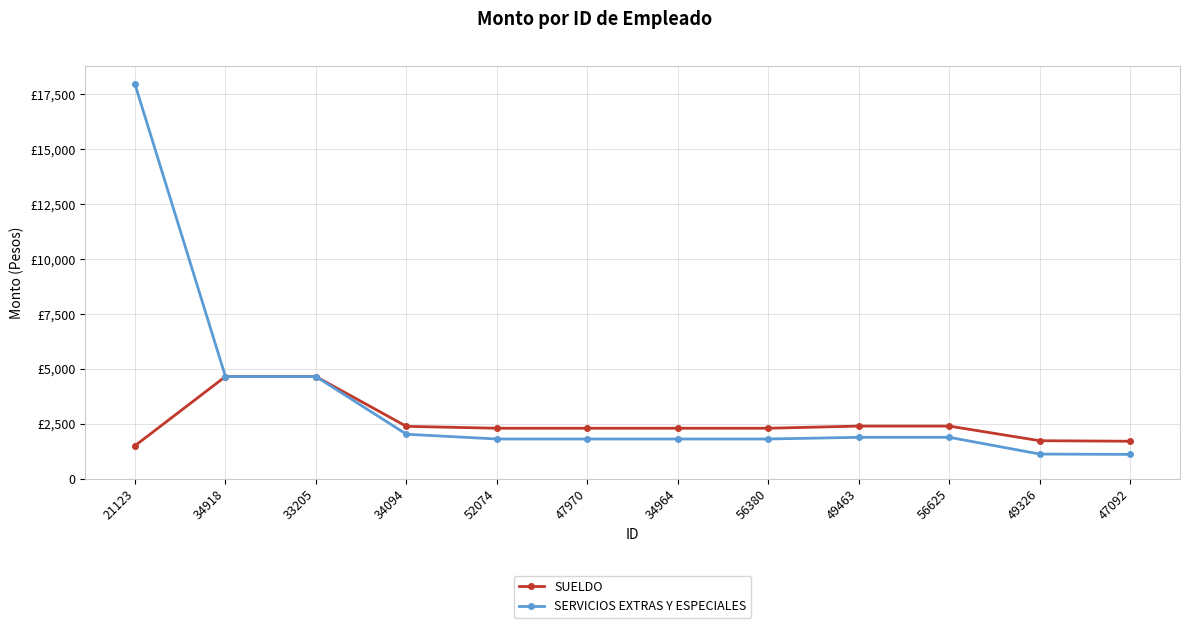

Does the chart have visible grid lines?

Yes